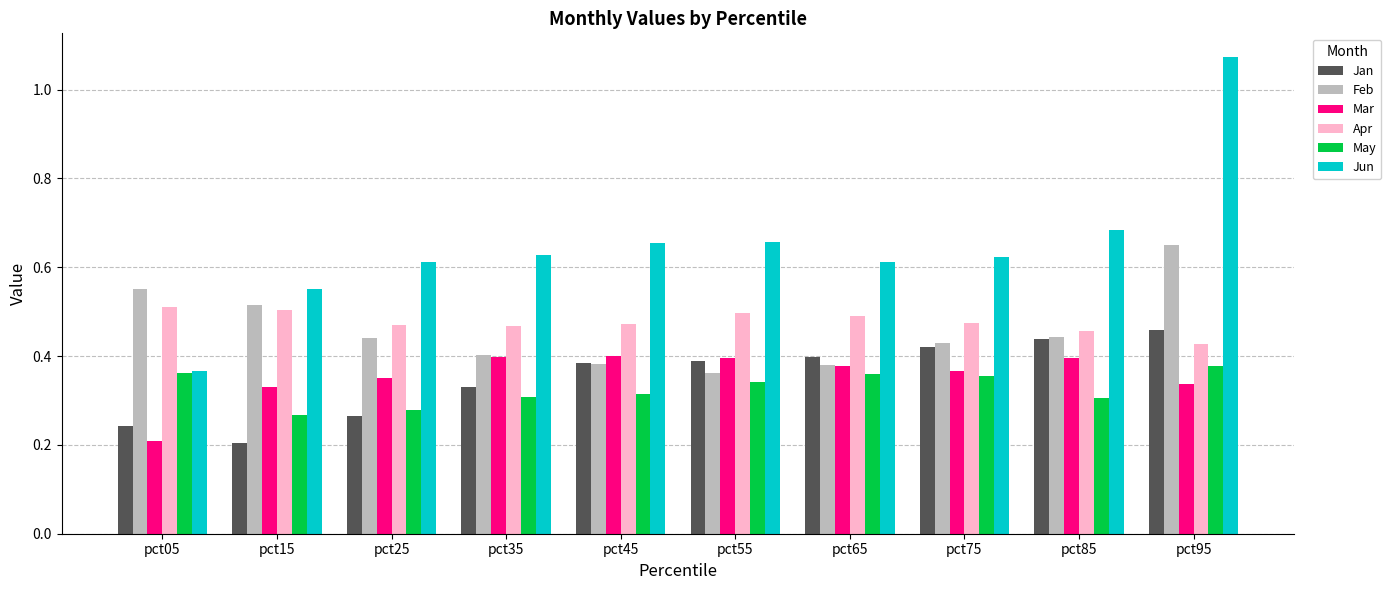

True or false: Mar has a value of 0.2 at pct55.

False